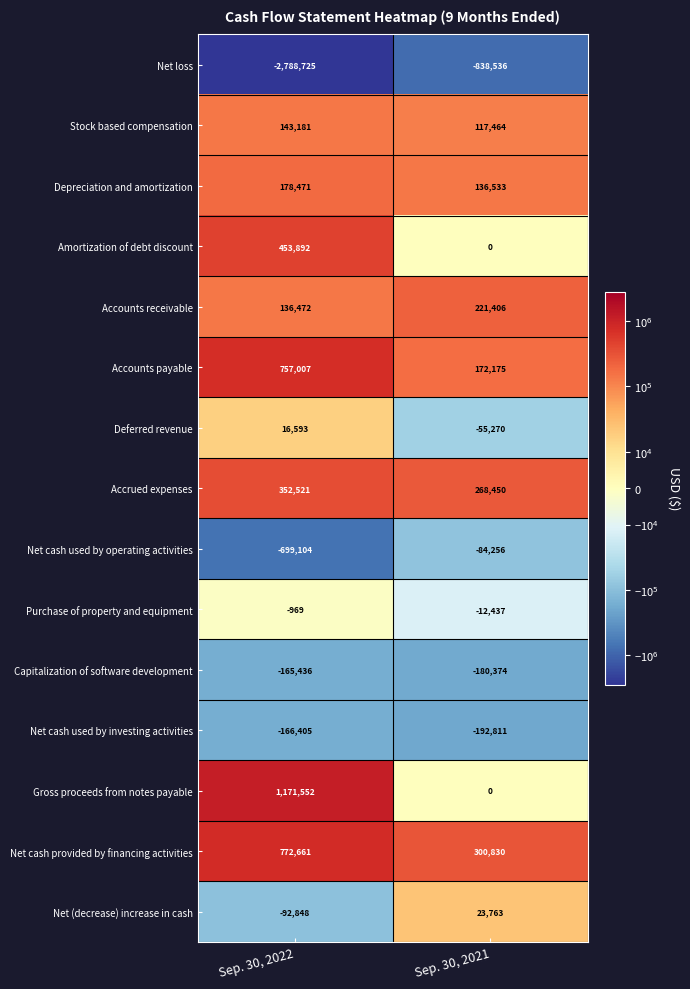

Rank the series at Sep. 30, 2022 from highest to lowest value.

Gross proceeds from notes payable, Net cash provided by financing activities, Accounts payable, Amortization of debt discount, Accrued expenses, Depreciation and amortization, Stock based compensation, Accounts receivable, Deferred revenue, Purchase of property and equipment, Net (decrease) increase in cash, Capitalization of software development, Net cash used by investing activities, Net cash used by operating activities, Net loss